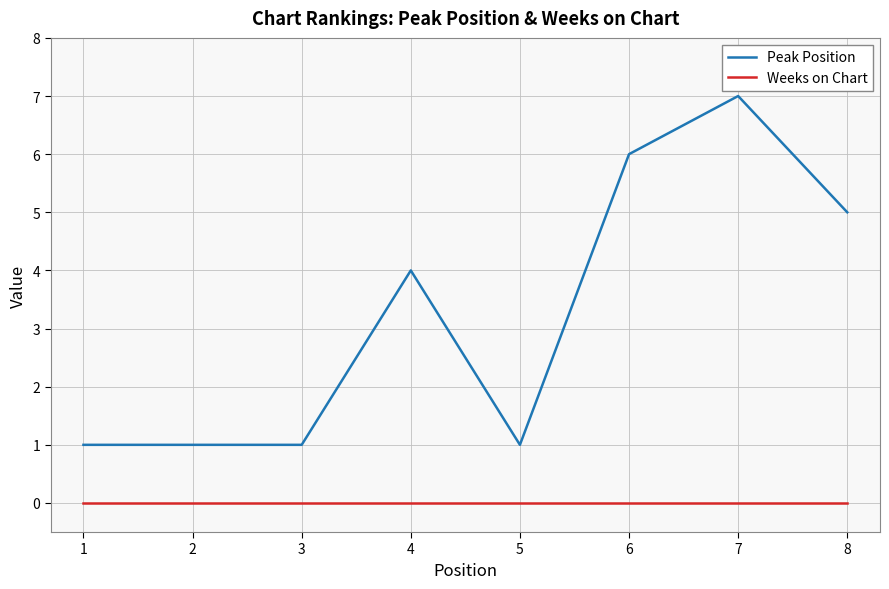

Which series has the largest total across all categories?

Peak Position